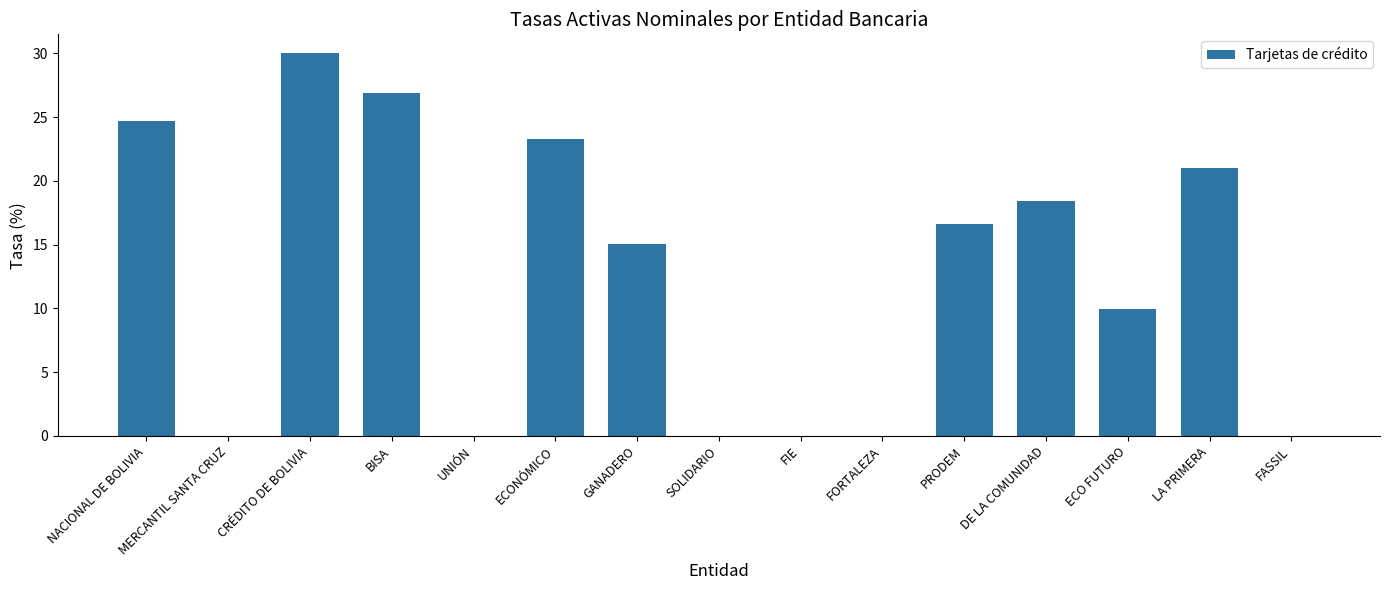

What is the difference between the values at ECO FUTURO and SOLIDARIO?

10.0